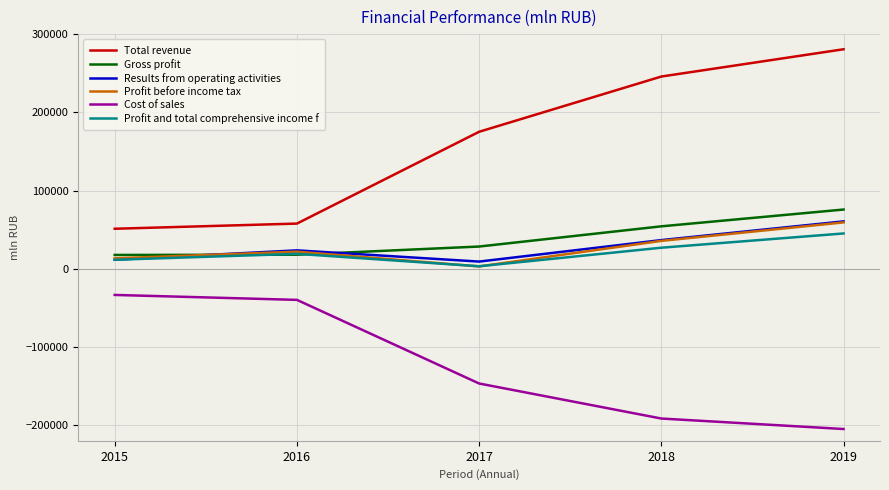

At how many categories does at least one series exceed 30549?

5